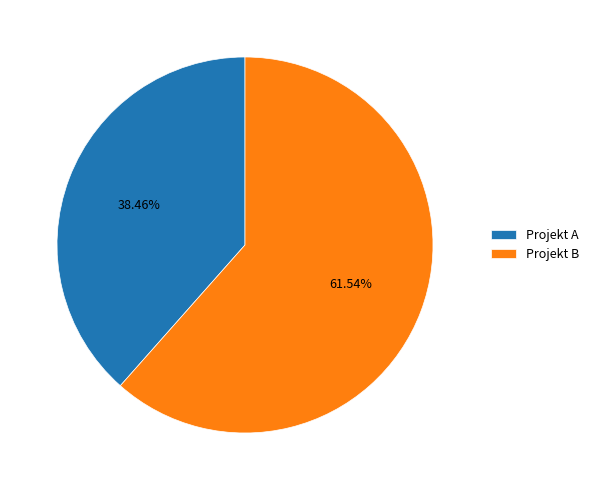

What is the total percentage of Projekt B and Projekt A?

100.0%